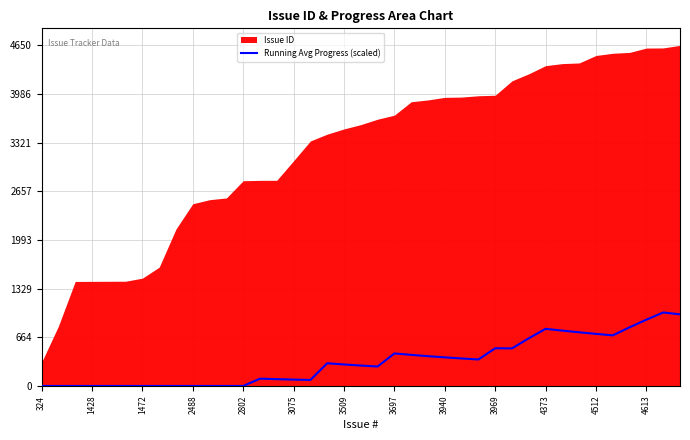

What is the maximum value for Running Avg Progress (scaled)?

1003.4